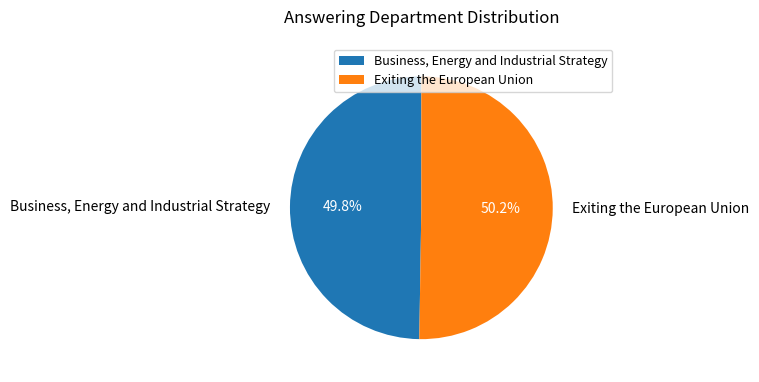

To the nearest percent, what portion does Exiting the European Union represent?

50%